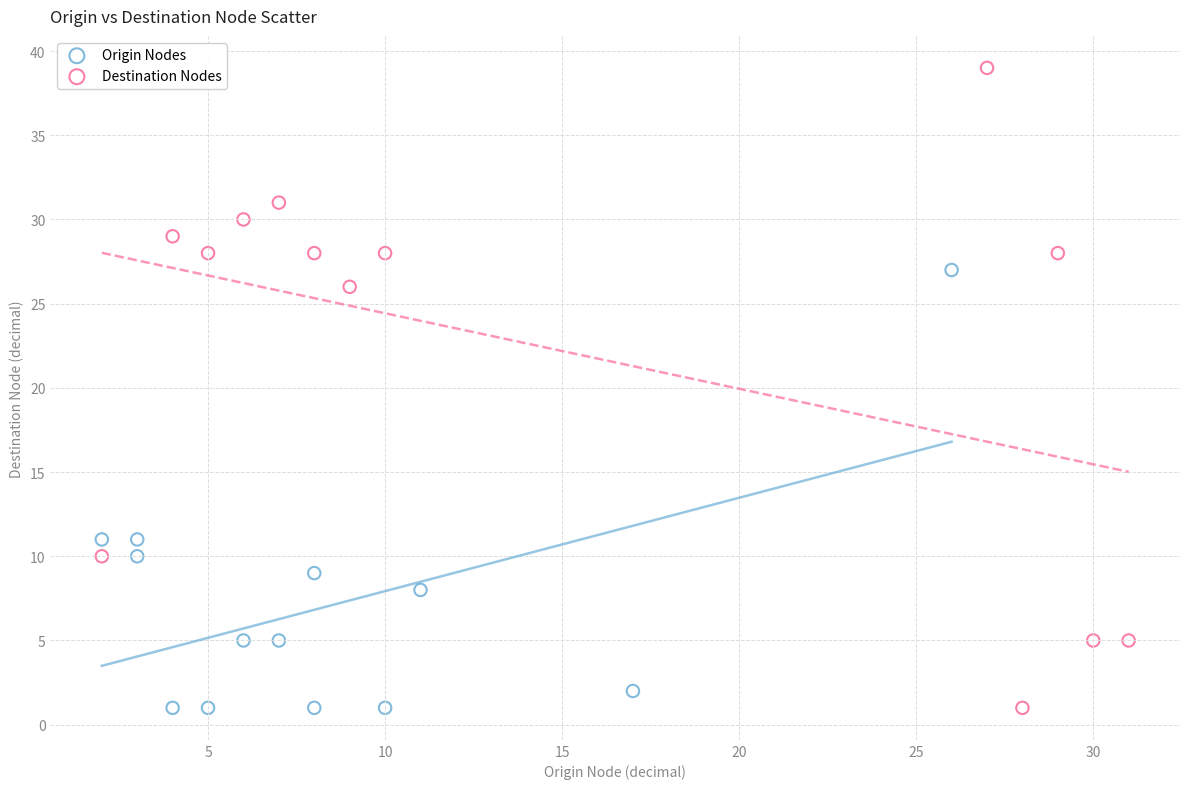

Which series has the widest spread of Y values?

Destination Nodes